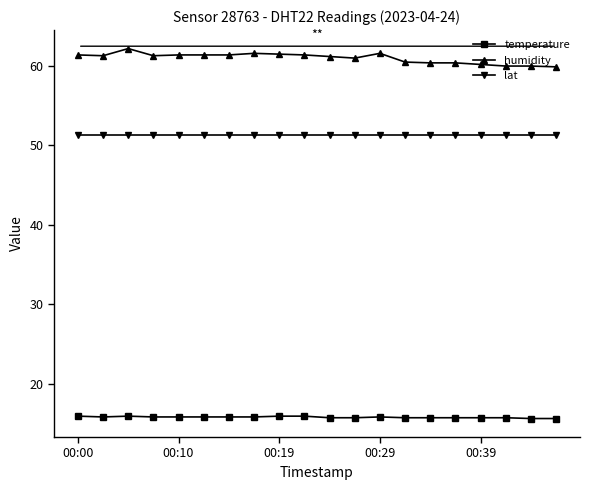

What is the maximum value shown in the chart?

62.2